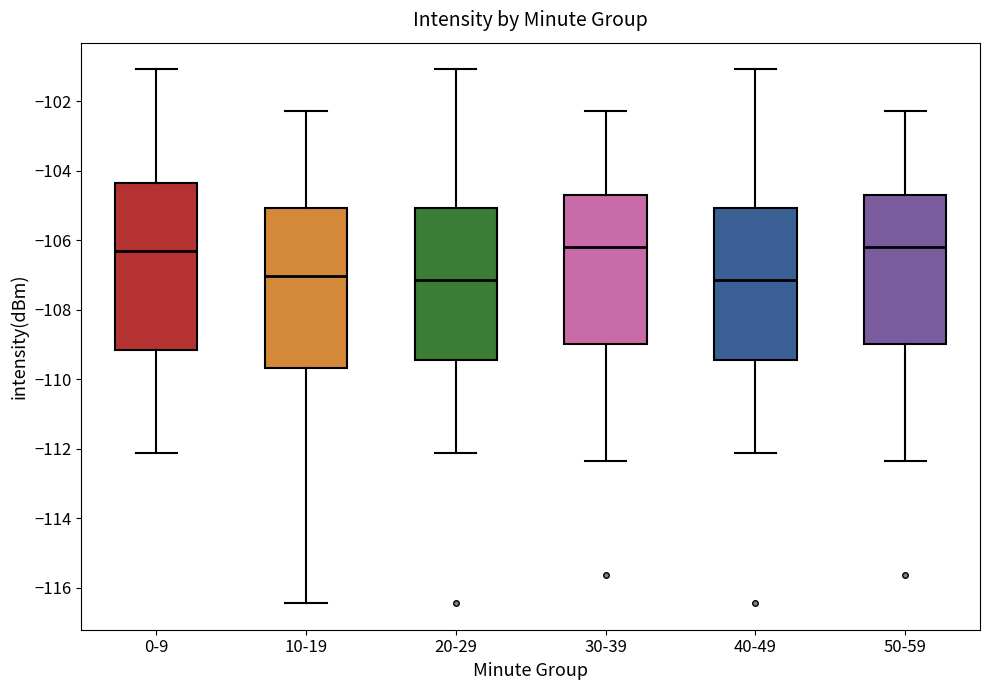

Reading left to right, transcribe this box plot: for each box, give where its median line is, the range the box spans, and where its two whiskers end, as read against the y-axis. The values are not printed on the chart, so give them approximately, as read against the axis.

0-9: median -106.4, box -109.2 to -104.4, whiskers -112.2 to -101.0
10-19: median -107.0, box -109.6 to -105.0, whiskers -116.4 to -102.4
20-29: median -107.2, box -109.4 to -105.0, whiskers -112.2 to -101.0
30-39: median -106.2, box -109.0 to -104.8, whiskers -112.4 to -102.4
40-49: median -107.2, box -109.4 to -105.0, whiskers -112.2 to -101.0
50-59: median -106.2, box -109.0 to -104.8, whiskers -112.4 to -102.4